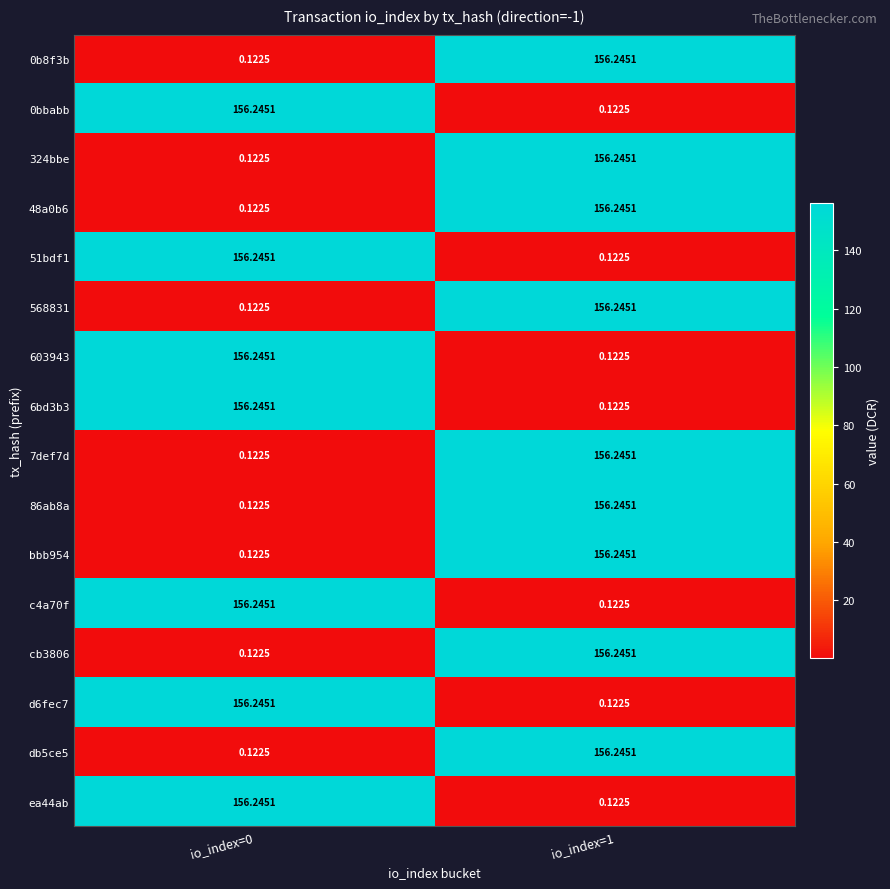

Which series has the largest total across all categories?

0b8f3b